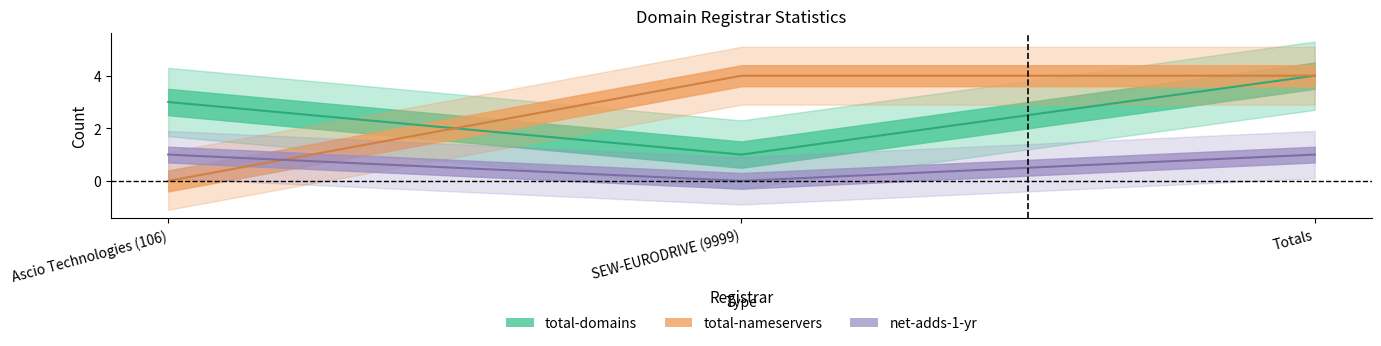

How many lines are shown in the chart?

3